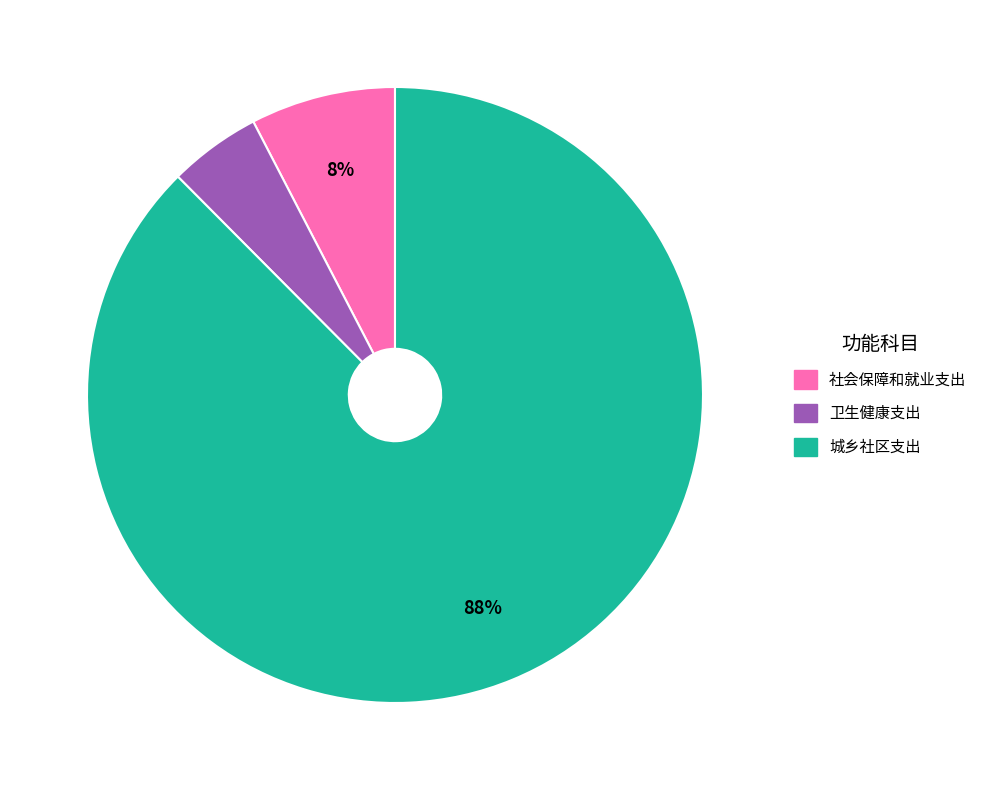

Rank the categories by value from highest to lowest.

城乡社区支出, 社会保障和就业支出, 卫生健康支出